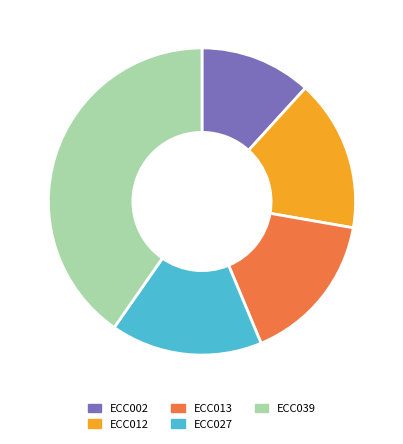

To the nearest percent, what is the average slice percentage?

20%